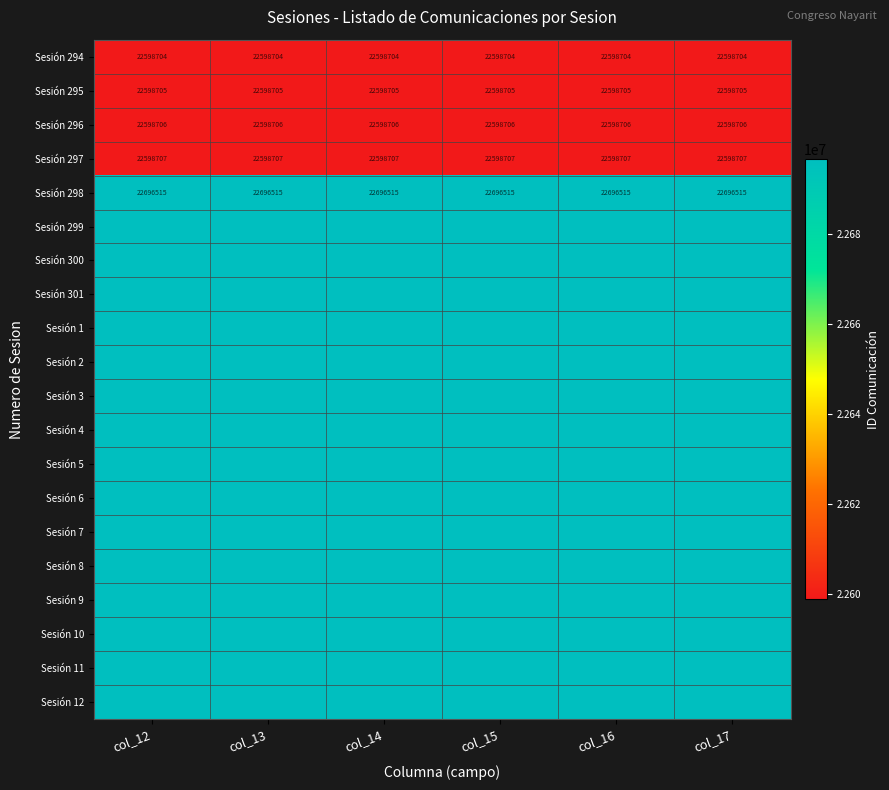

The Sesión 297 series shows 29460122 at col_13. True or false?

False